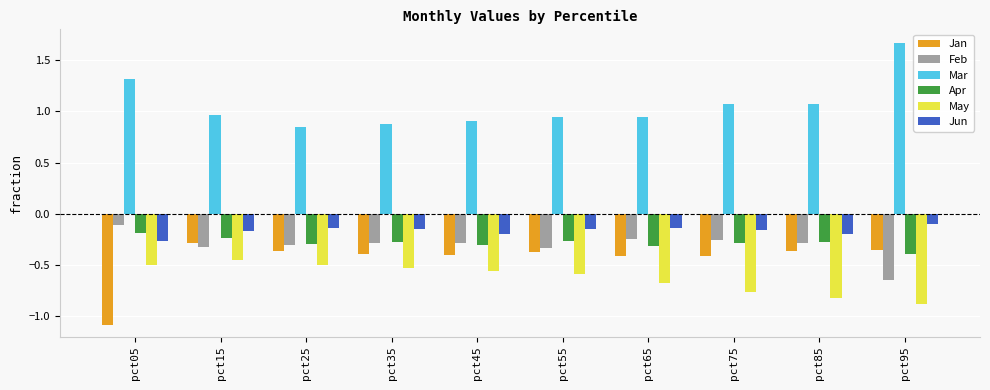

Which series changed the most between pct65 and pct95?

Mar